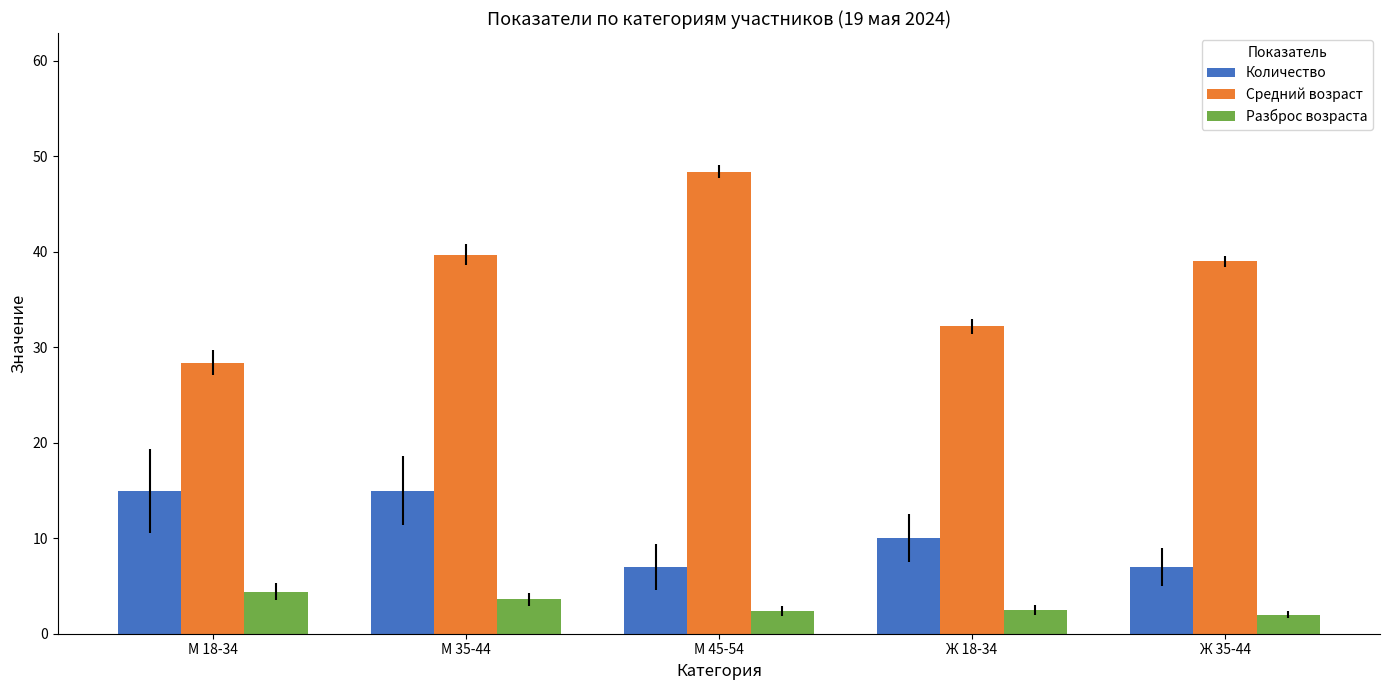

Rank the series by their average value, from lowest to highest.

Разброс возраста, Количество, Средний возраст